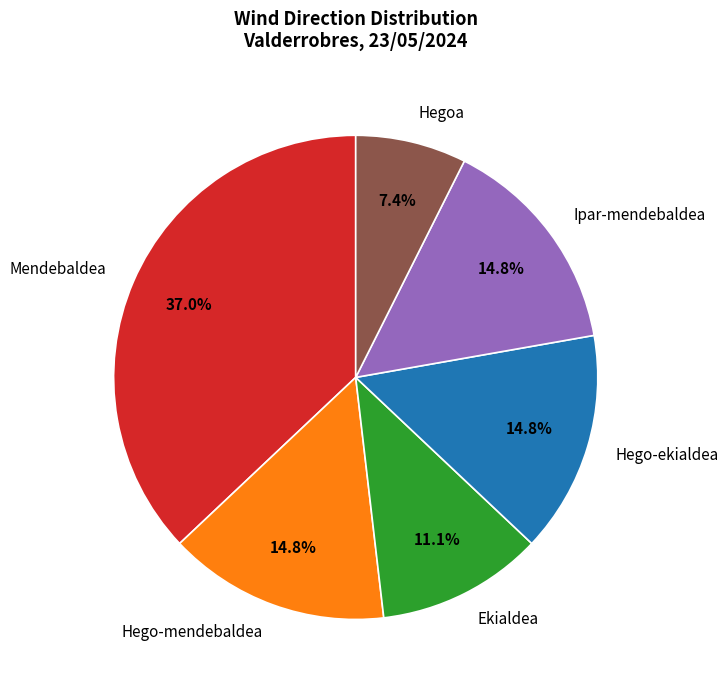

Do Ekialdea and Hego-ekialdea together represent more than half of the pie?

No